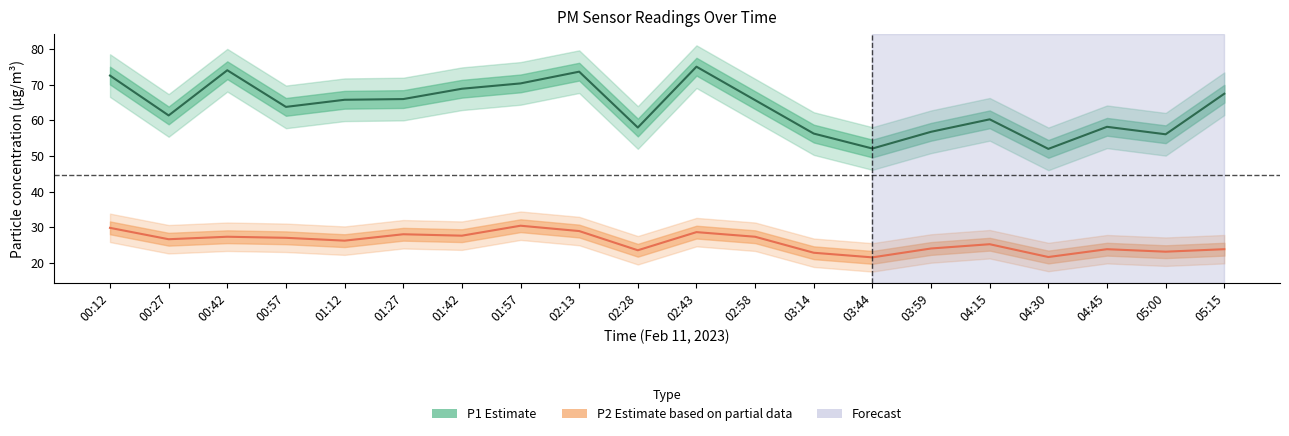

Where is the first local maximum for P1?

00:42